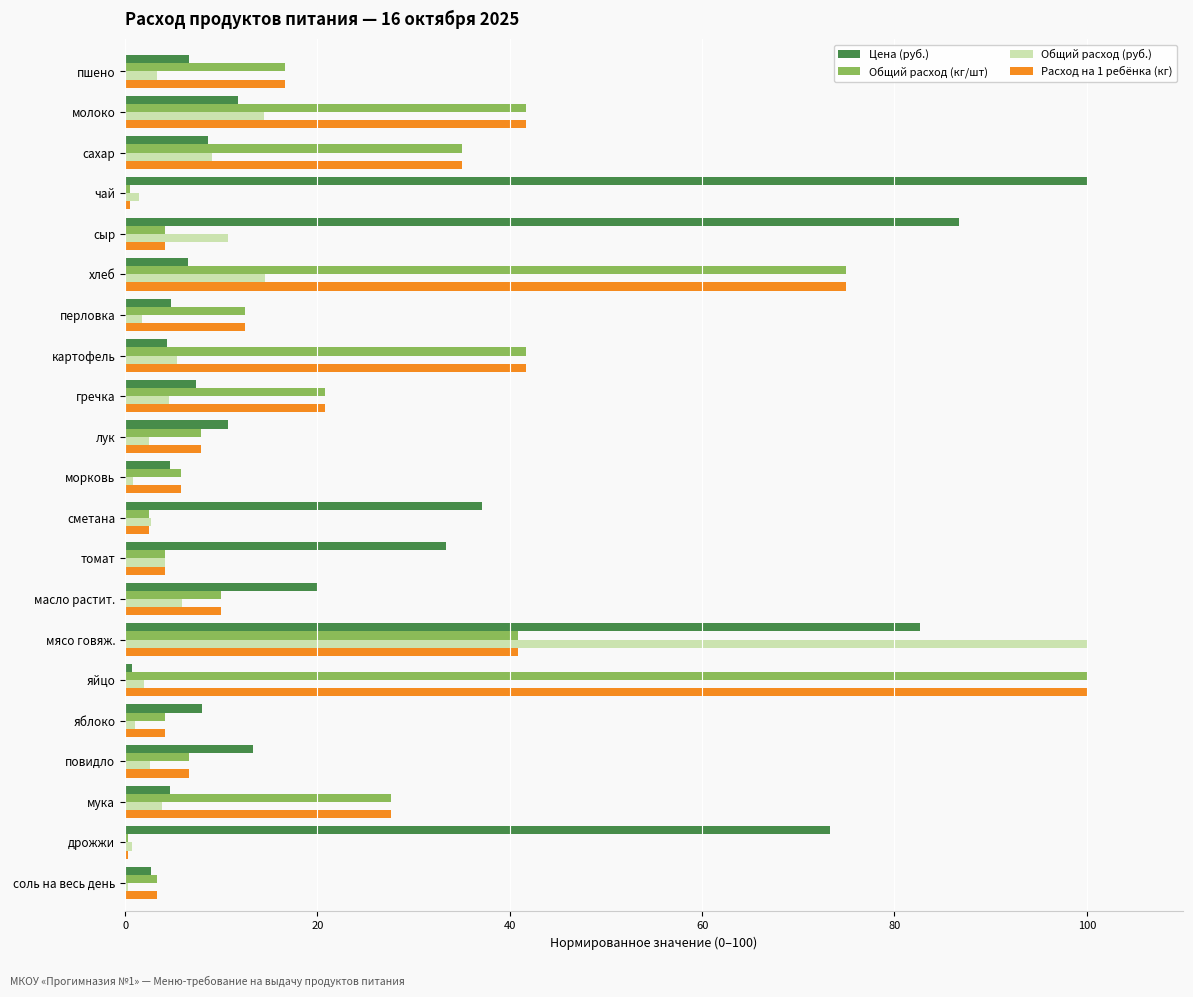

The value of Цена (руб.) at пшено is 10.5. True or false?

False